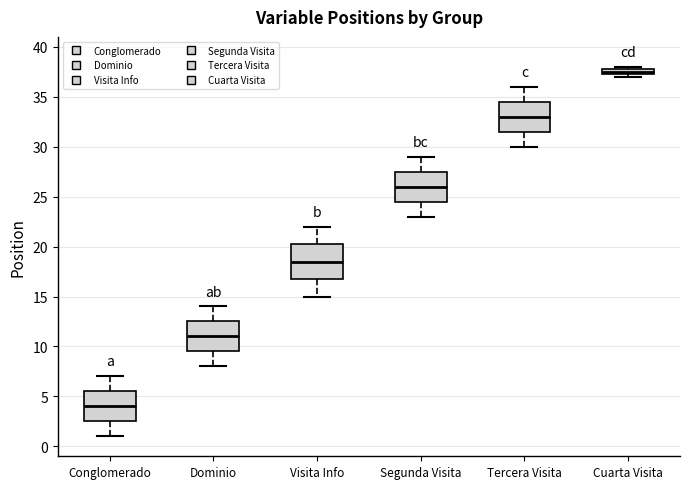

Where is the lower edge of the box for Tercera Visita on the y-axis? The values are not printed on the chart, so give them approximately, as read against the axis.

31.5